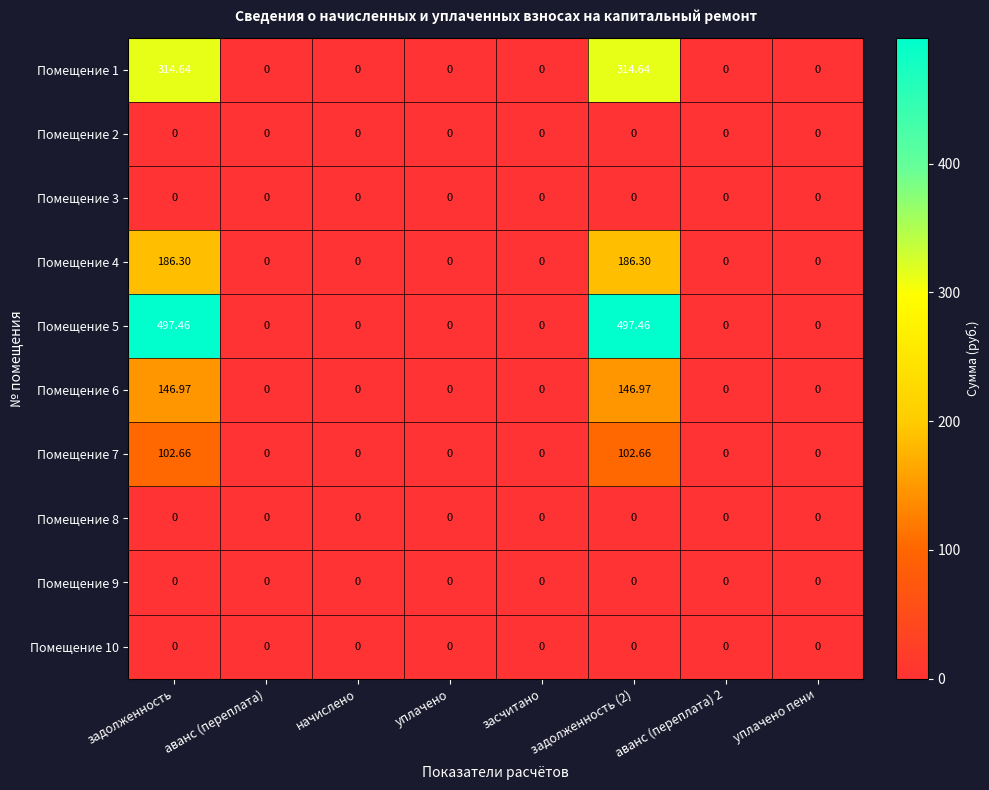

How many data points does each series have?

8